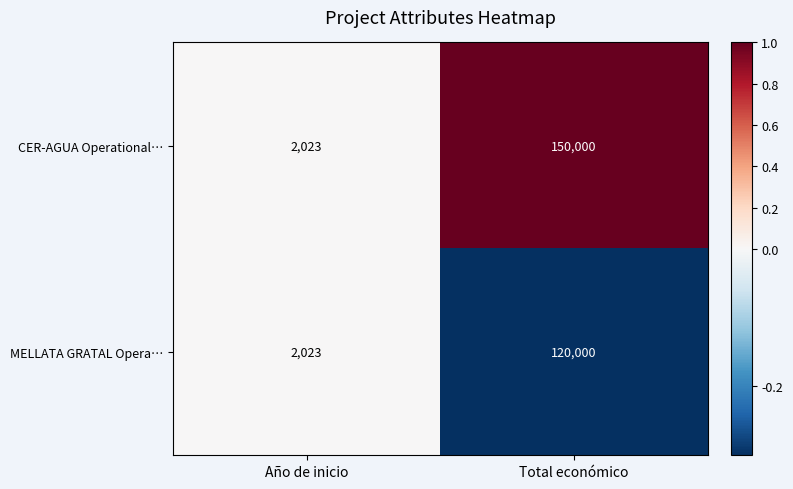

Which series has the largest total across all categories?

CER-AGUA Operational…